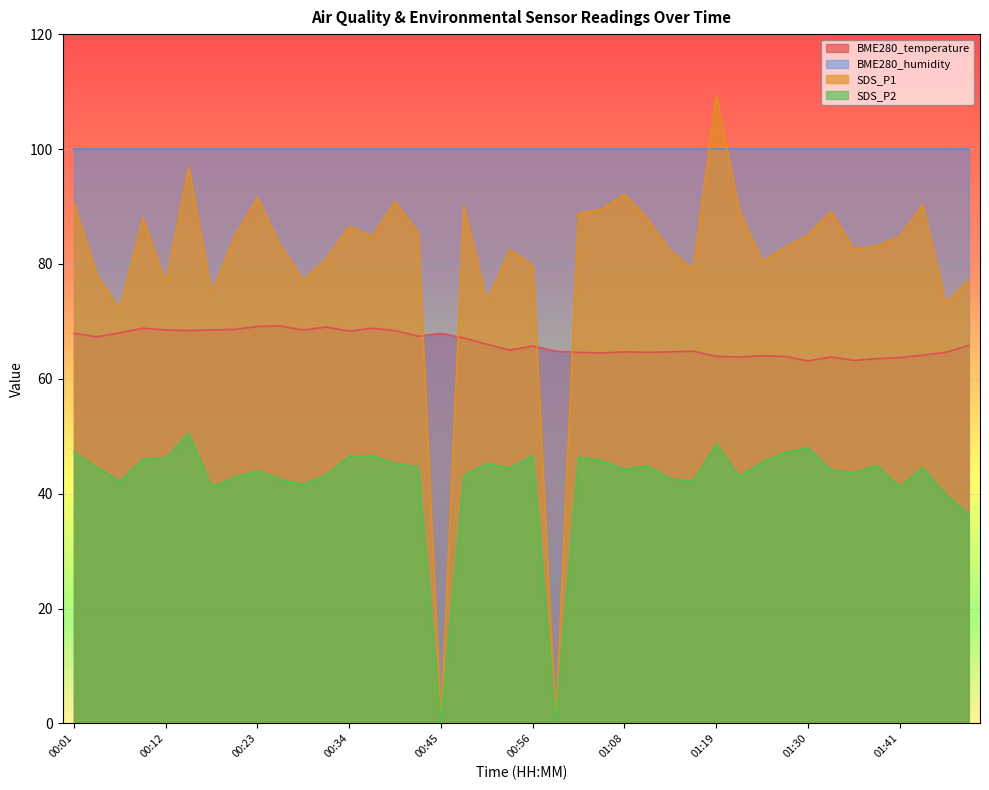

List the series in order of their peak value, highest first.

SDS_P1, BME280_humidity, BME280_temperature, SDS_P2